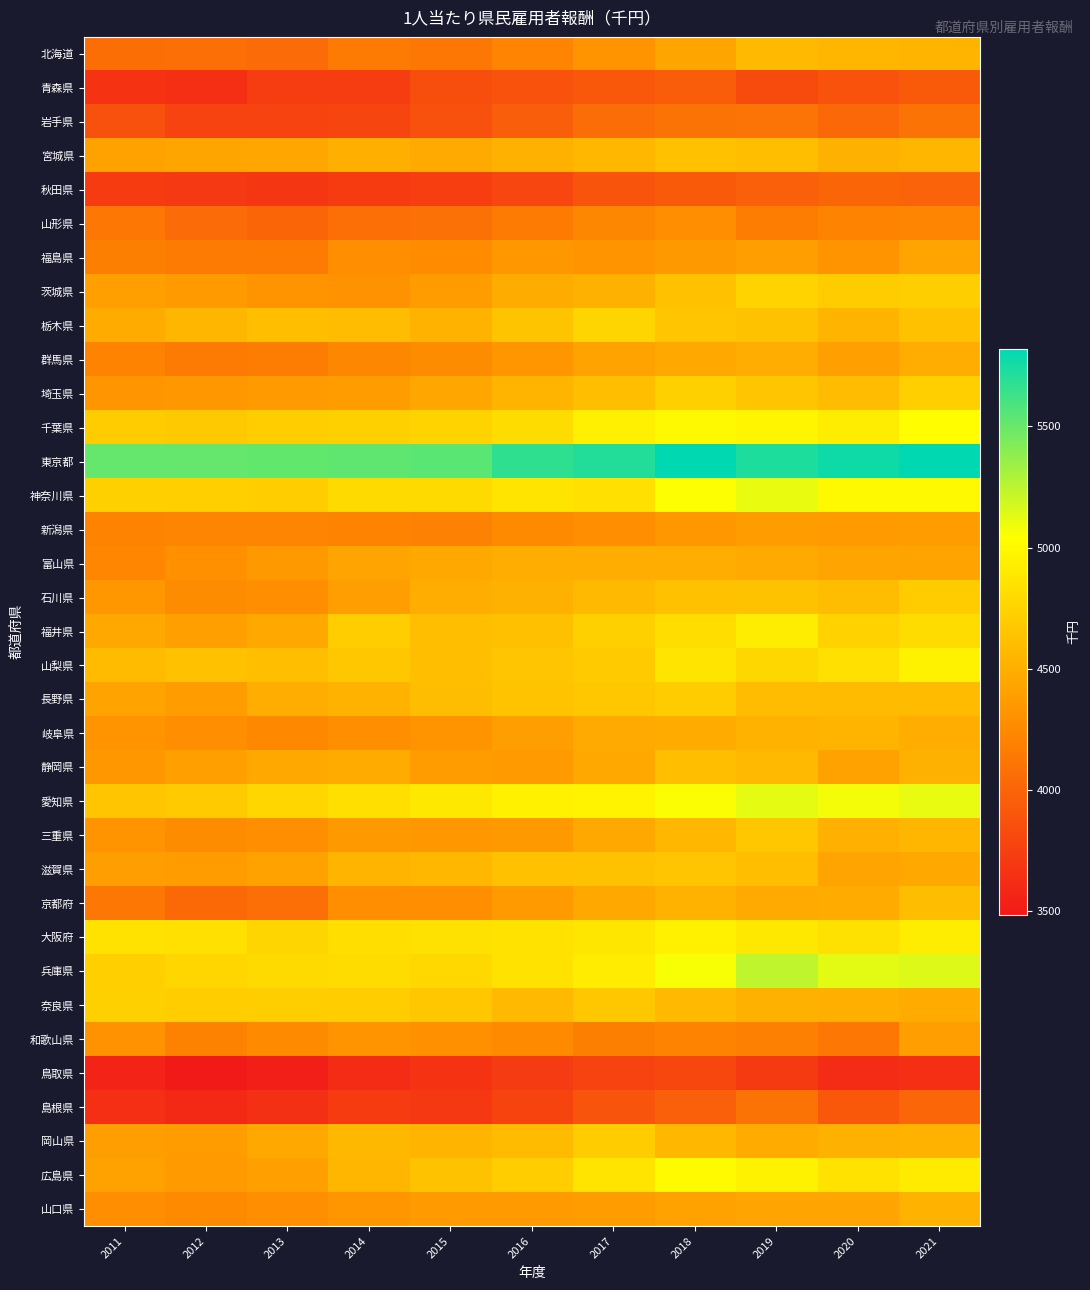

Reading left to right, extract all data points from this chart.

北海道: 2011=4061	2012=4074	2013=4043	2014=4153	2015=4123	2016=4213	2017=4316	2018=4437	2019=4579	2020=4550	2021=4544
青森県: 2011=3665	2012=3640	2013=3733	2014=3730	2015=3849	2016=3876	2017=3916	2018=3947	2019=3824	2020=3872	2021=3930
岩手県: 2011=3856	2012=3773	2013=3770	2014=3786	2015=3869	2016=3953	2017=4054	2018=4095	2019=4104	2020=4028	2021=4101
宮城県: 2011=4418	2012=4436	2013=4446	2014=4506	2015=4468	2016=4513	2017=4555	2018=4629	2019=4612	2020=4521	2021=4551
秋田県: 2011=3719	2012=3703	2013=3683	2014=3719	2015=3740	2016=3792	2017=3883	2018=3932	2019=3973	2020=4002	2021=3992
山形県: 2011=4123	2012=4046	2013=4003	2014=4067	2015=4084	2016=4149	2017=4237	2018=4281	2019=4161	2020=4206	2021=4218
福島県: 2011=4181	2012=4149	2013=4153	2014=4281	2015=4257	2016=4348	2017=4312	2018=4354	2019=4388	2020=4314	2021=4434
茨城県: 2011=4402	2012=4360	2013=4323	2014=4310	2015=4378	2016=4484	2017=4521	2018=4623	2019=4748	2020=4703	2021=4714
栃木県: 2011=4474	2012=4552	2013=4604	2014=4591	2015=4526	2016=4647	2017=4759	2018=4651	2019=4635	2020=4547	2021=4629
群馬県: 2011=4210	2012=4143	2013=4162	2014=4237	2015=4265	2016=4332	2017=4421	2018=4465	2019=4493	2020=4404	2021=4493
埼玉県: 2011=4328	2012=4341	2013=4365	2014=4376	2015=4452	2016=4535	2017=4609	2018=4724	2019=4660	2020=4593	2021=4719
千葉県: 2011=4702	2012=4678	2013=4708	2014=4731	2015=4749	2016=4811	2017=4937	2018=5007	2019=4981	2020=4923	2021=5036
東京都: 2011=5512	2012=5511	2013=5519	2014=5530	2015=5543	2016=5673	2017=5713	2018=5819	2019=5728	2020=5774	2021=5821
神奈川県: 2011=4731	2012=4718	2013=4705	2014=4792	2015=4798	2016=4866	2017=4837	2018=5047	2019=5106	2020=5006	2021=5008
新潟県: 2011=4203	2012=4221	2013=4216	2014=4209	2015=4194	2016=4253	2017=4281	2018=4343	2019=4374	2020=4362	2021=4380
富山県: 2011=4227	2012=4293	2013=4357	2014=4428	2015=4466	2016=4494	2017=4489	2018=4495	2019=4470	2020=4430	2021=4422
石川県: 2011=4345	2012=4262	2013=4286	2014=4388	2015=4488	2016=4521	2017=4580	2018=4625	2019=4633	2020=4601	2021=4700
福井県: 2011=4462	2012=4397	2013=4459	2014=4705	2015=4617	2016=4620	2017=4722	2018=4817	2019=4920	2020=4740	2021=4812
山梨県: 2011=4588	2012=4626	2013=4616	2014=4664	2015=4614	2016=4659	2017=4688	2018=4863	2019=4774	2020=4836	2021=4957
長野県: 2011=4424	2012=4376	2013=4485	2014=4528	2015=4600	2016=4636	2017=4664	2018=4695	2019=4590	2020=4585	2021=4585
岐阜県: 2011=4319	2012=4287	2013=4247	2014=4275	2015=4315	2016=4390	2017=4467	2018=4477	2019=4528	2020=4543	2021=4498
静岡県: 2011=4340	2012=4396	2013=4453	2014=4473	2015=4372	2016=4359	2017=4465	2018=4604	2019=4572	2020=4420	2021=4513
愛知県: 2011=4660	2012=4694	2013=4765	2014=4827	2015=4892	2016=4954	2017=4964	2018=5052	2019=5123	2020=5077	2021=5110
三重県: 2011=4320	2012=4262	2013=4288	2014=4357	2015=4346	2016=4357	2017=4466	2018=4558	2019=4663	2020=4509	2021=4551
滋賀県: 2011=4392	2012=4373	2013=4414	2014=4542	2015=4562	2016=4624	2017=4634	2018=4649	2019=4604	2020=4433	2021=4453
京都府: 2011=4129	2012=4030	2013=4070	2014=4279	2015=4288	2016=4367	2017=4464	2018=4529	2019=4469	2020=4476	2021=4603
大阪府: 2011=4854	2012=4835	2013=4762	2014=4818	2015=4844	2016=4854	2017=4874	2018=4947	2019=4892	2020=4842	2021=4921
兵庫県: 2011=4720	2012=4765	2013=4794	2014=4813	2015=4785	2016=4848	2017=4914	2018=5062	2019=5234	2020=5124	2021=5142
奈良県: 2011=4726	2012=4705	2013=4711	2014=4707	2015=4669	2016=4574	2017=4671	2018=4580	2019=4516	2020=4505	2021=4478
和歌山県: 2011=4311	2012=4200	2013=4252	2014=4324	2015=4292	2016=4253	2017=4175	2018=4211	2019=4187	2020=4128	2021=4387
鳥取県: 2011=3555	2012=3486	2013=3531	2014=3610	2015=3664	2016=3715	2017=3771	2018=3800	2019=3711	2020=3610	2021=3636
島根県: 2011=3638	2012=3600	2013=3645	2014=3723	2015=3690	2016=3782	2017=3883	2018=3972	2019=4095	2020=3915	2021=4011
岡山県: 2011=4386	2012=4380	2013=4465	2014=4563	2015=4535	2016=4587	2017=4702	2018=4560	2019=4480	2020=4518	2021=4528
広島県: 2011=4416	2012=4359	2013=4406	2014=4550	2015=4634	2016=4706	2017=4862	2018=5013	2019=4957	2020=4850	2021=4906
山口県: 2011=4286	2012=4255	2013=4279	2014=4332	2015=4368	2016=4365	2017=4382	2018=4416	2019=4431	2020=4428	2021=4534